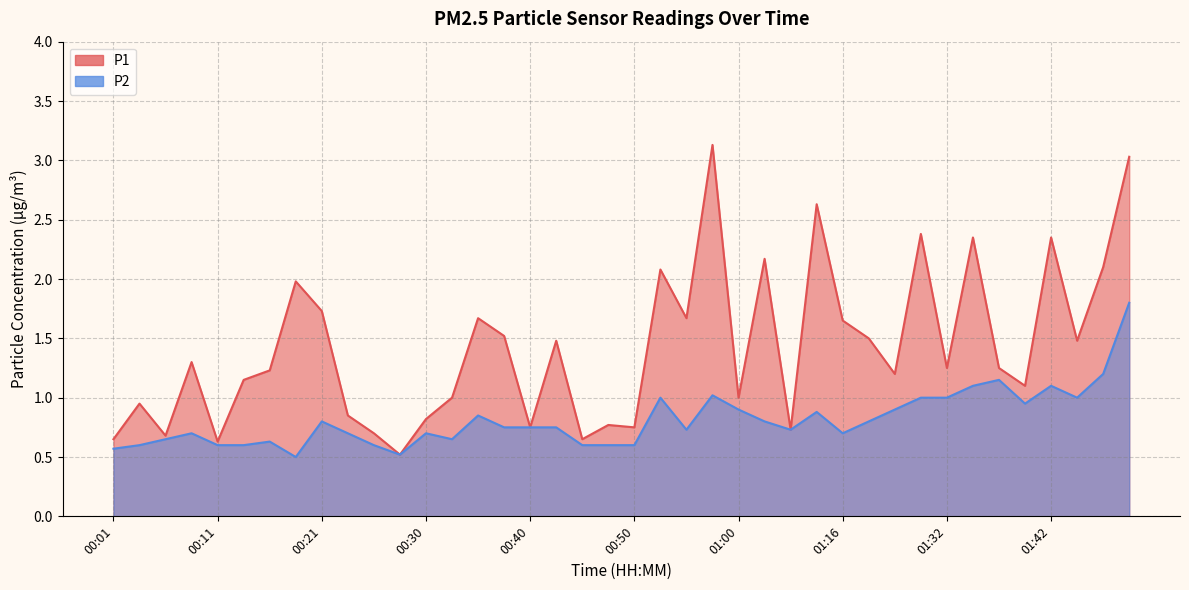

The value of P1 at 00:03 is 0.9. True or false?

True